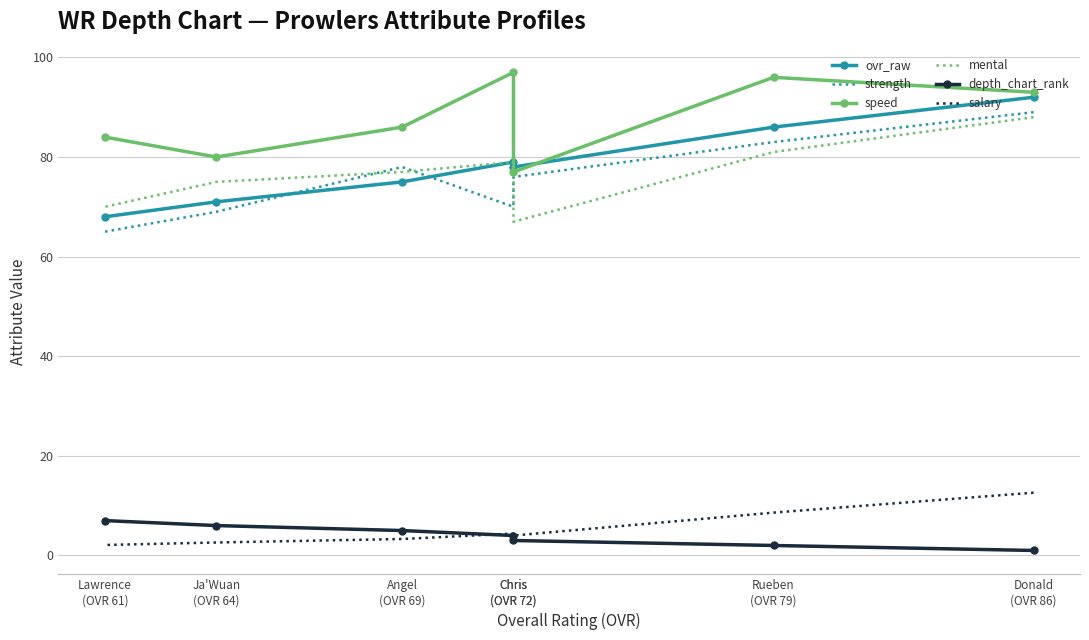

What is the sum of the depth_chart_rank values at Lawrence
(OVR 61) and Angel
(OVR 69)?

12.0